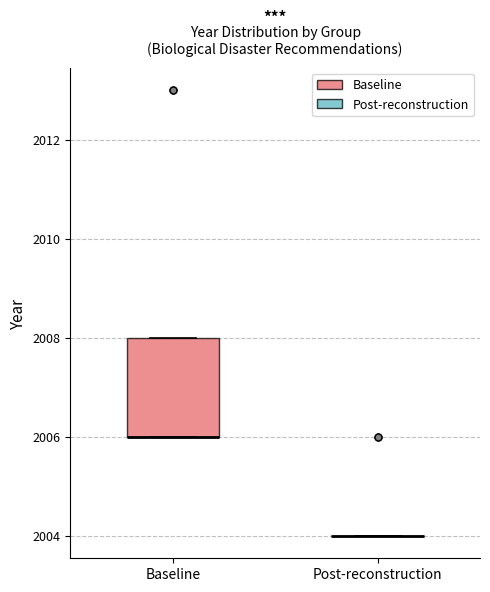

Reading left to right, transcribe this box plot: for each box, give where its median line is, the range the box spans, and where its two whiskers end, as read against the y-axis. The values are not printed on the chart, so give them approximately, as read against the axis.

Baseline: median 2006 (drawn on the box's lower edge), box 2006 to 2008, whiskers 2006 to 2008
Post-reconstruction: box collapsed to a line at 2004, whiskers 2004 to 2004